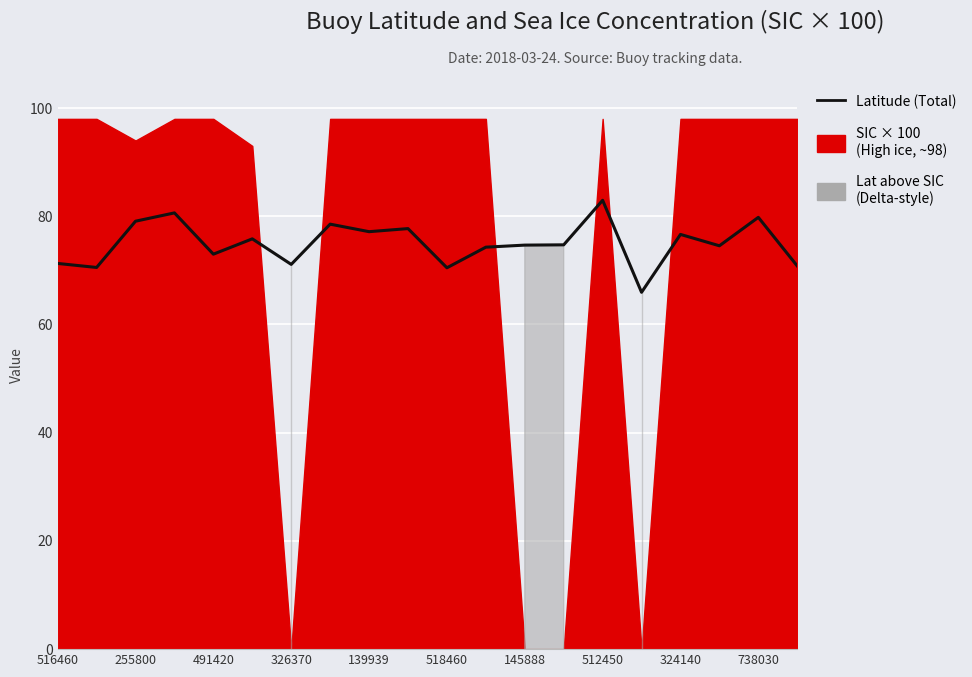

What is the maximum value shown in the chart?

83.0